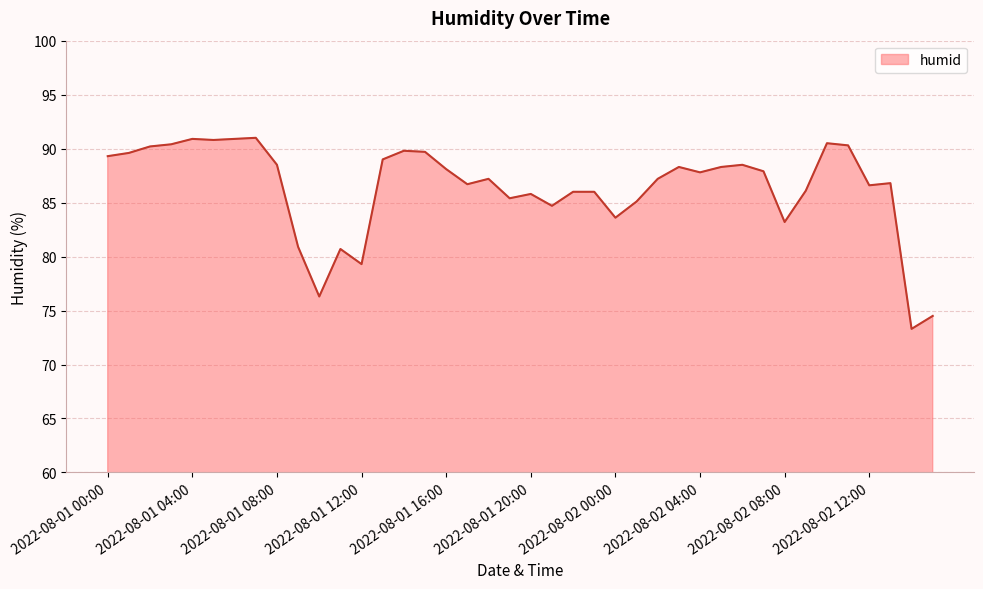

What is the greatest value displayed?

91.0